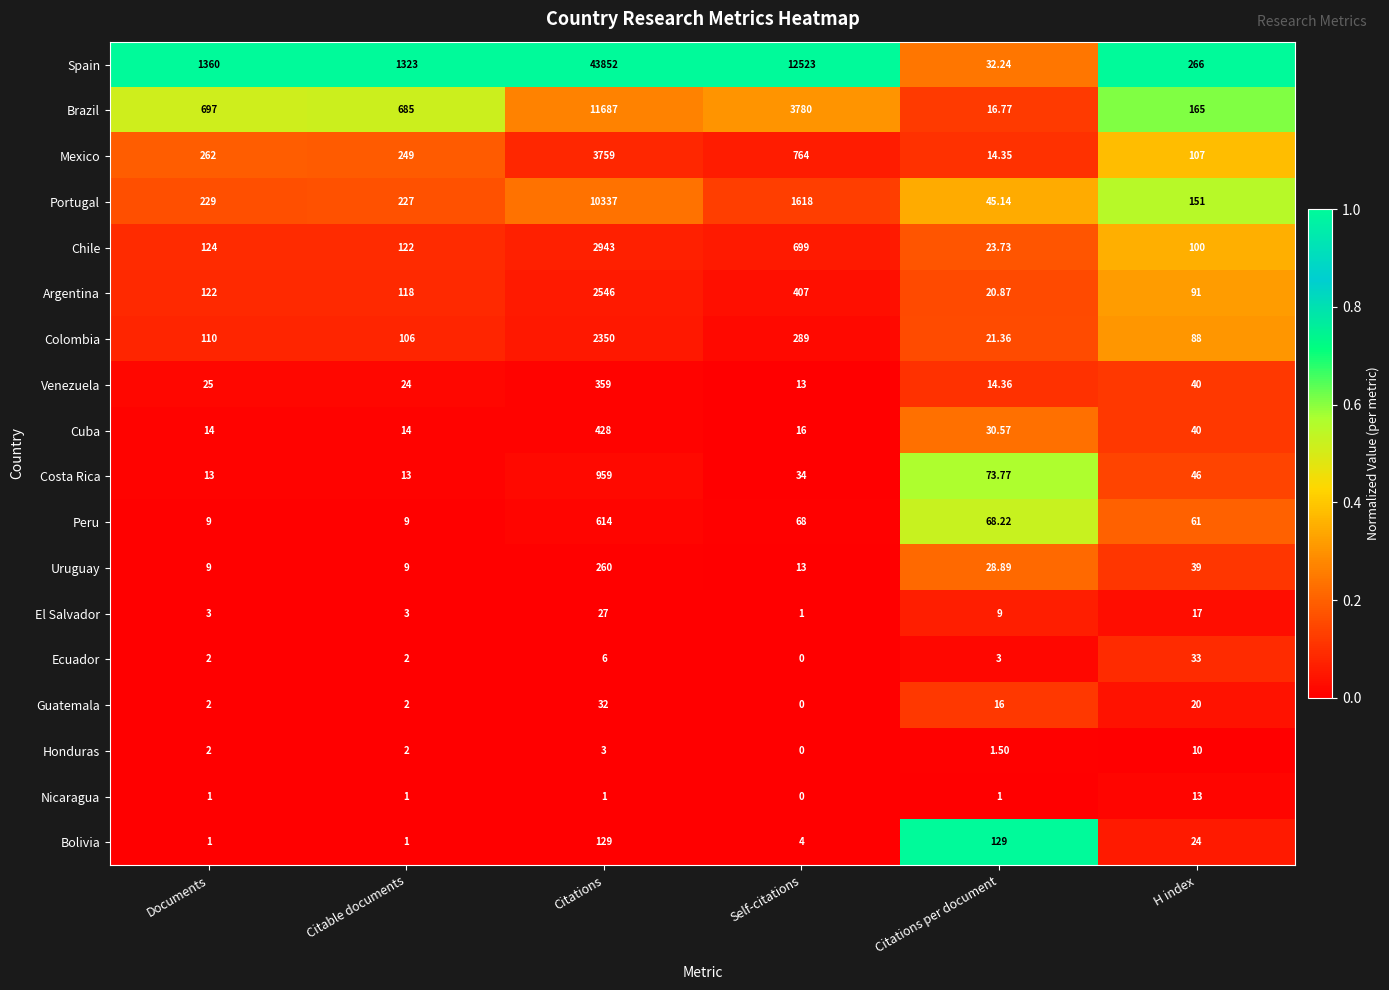

Which series has the widest spread of values?

Spain